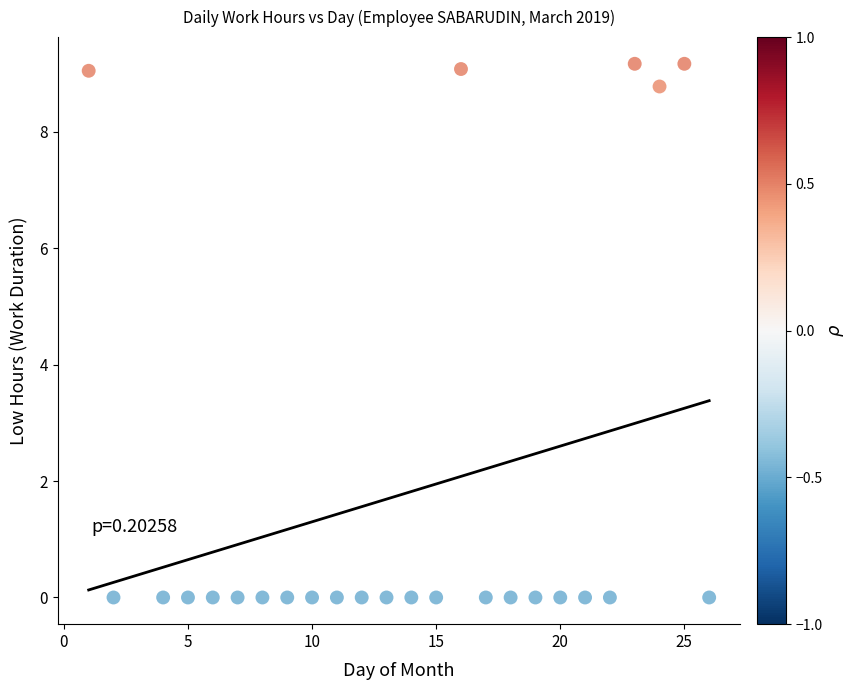

What is the range of Y values (max minus min)?

9.2